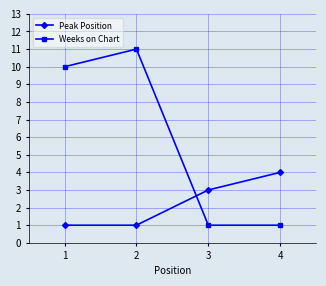

Which category has the highest value in the Peak Position series?

4